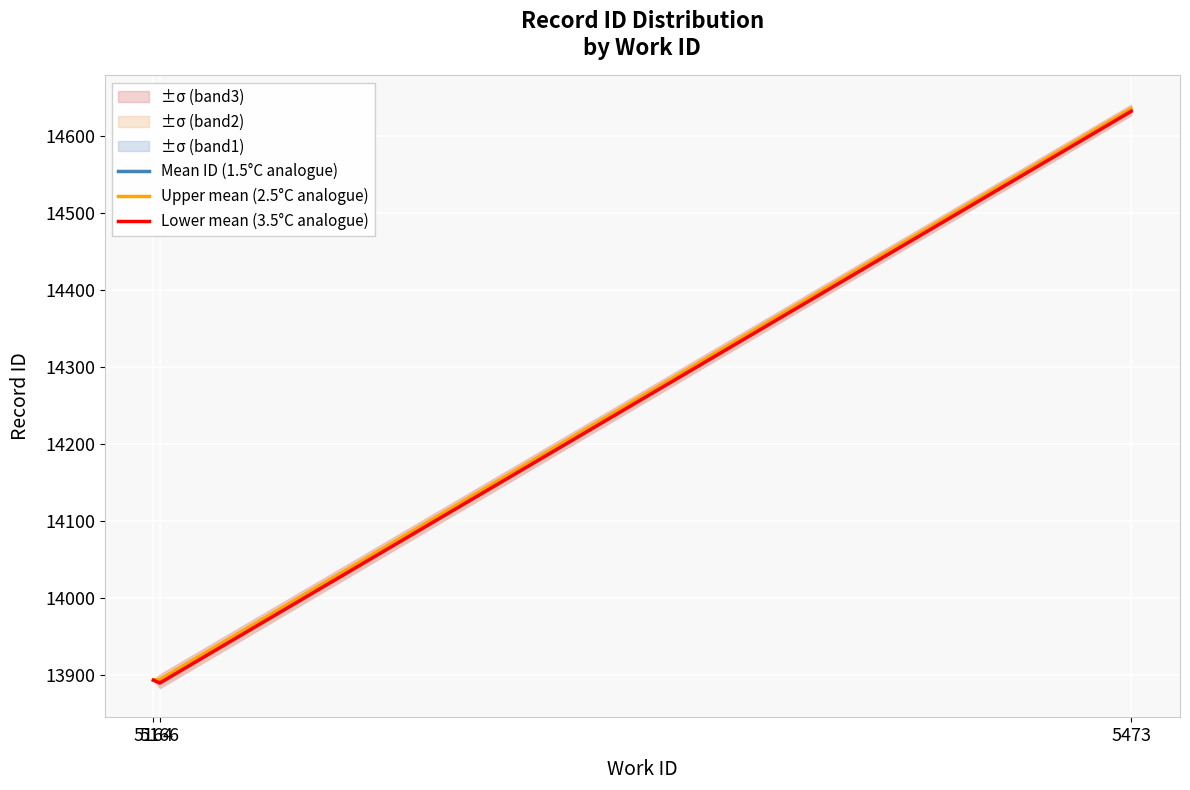

What is the difference between the highest and lowest values at 5166?

4.5